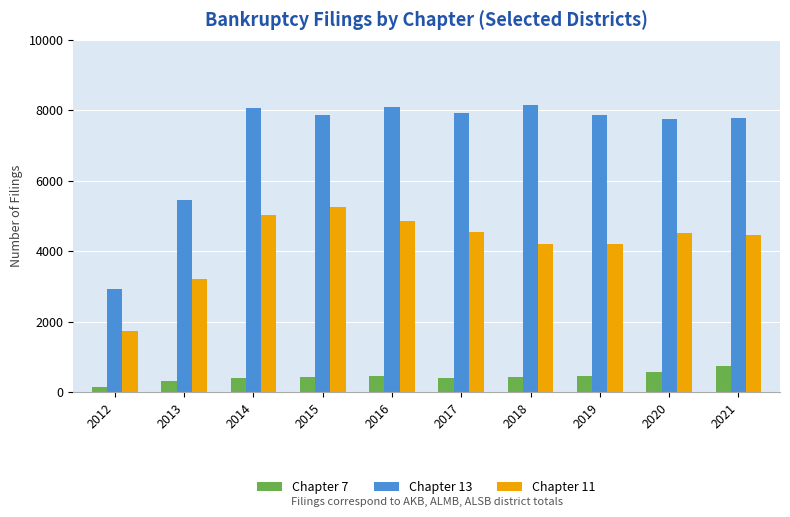

Which category has the lowest value in the Chapter 11 series?

2012